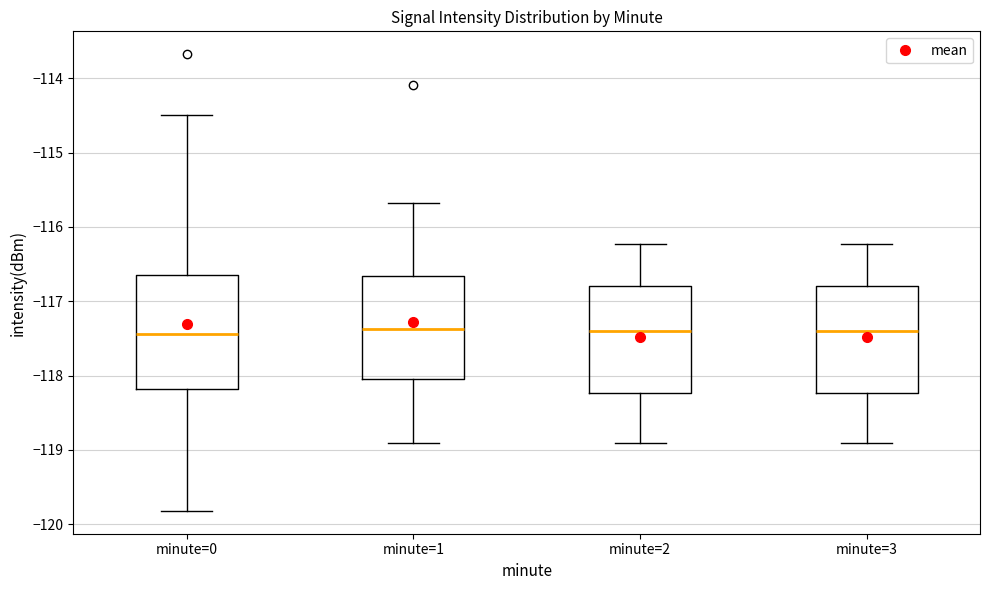

Reading left to right, read every box against the y-axis: the position of its median line, the range the box covers, and the ends of its whiskers. The values are not printed on the chart, so give them approximately, as read against the axis.

minute=0: median -117.4, box -118.2 to -116.6, whiskers -119.8 to -114.5
minute=1: median -117.4, box -118.0 to -116.7, whiskers -118.9 to -115.7
minute=2: median -117.4, box -118.2 to -116.8, whiskers -118.9 to -116.2
minute=3: median -117.4, box -118.2 to -116.8, whiskers -118.9 to -116.2